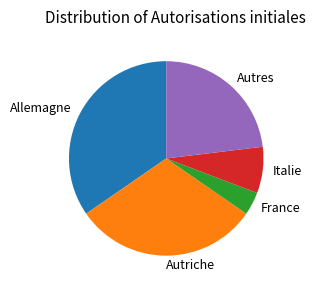

Count the number of slices in the pie.

5